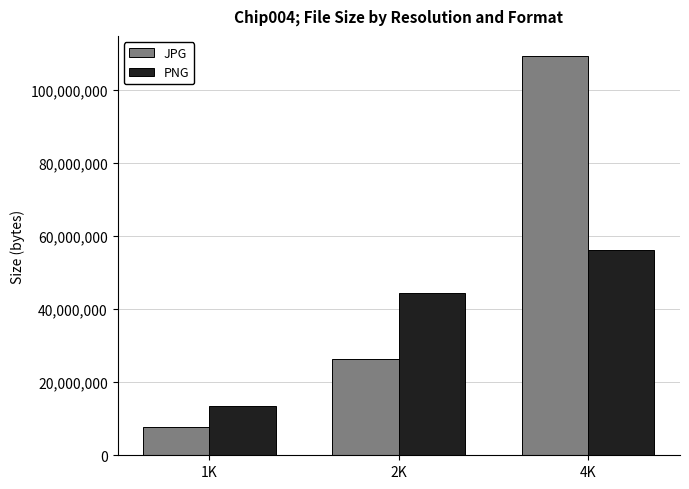

What is the total value across all series at 2K?

70590317